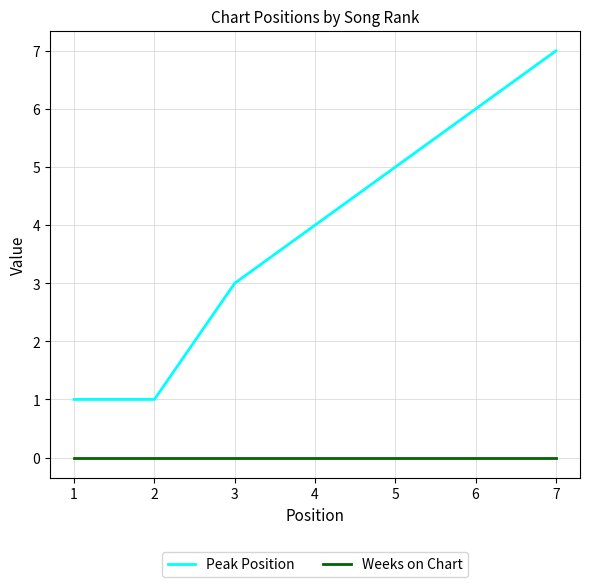

Is the value of Weeks on Chart at 6 greater than the value of Peak Position at 2?

No